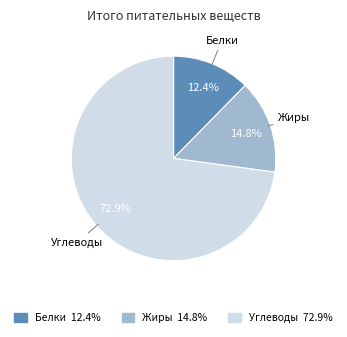

Which slice is the largest?

Углеводы